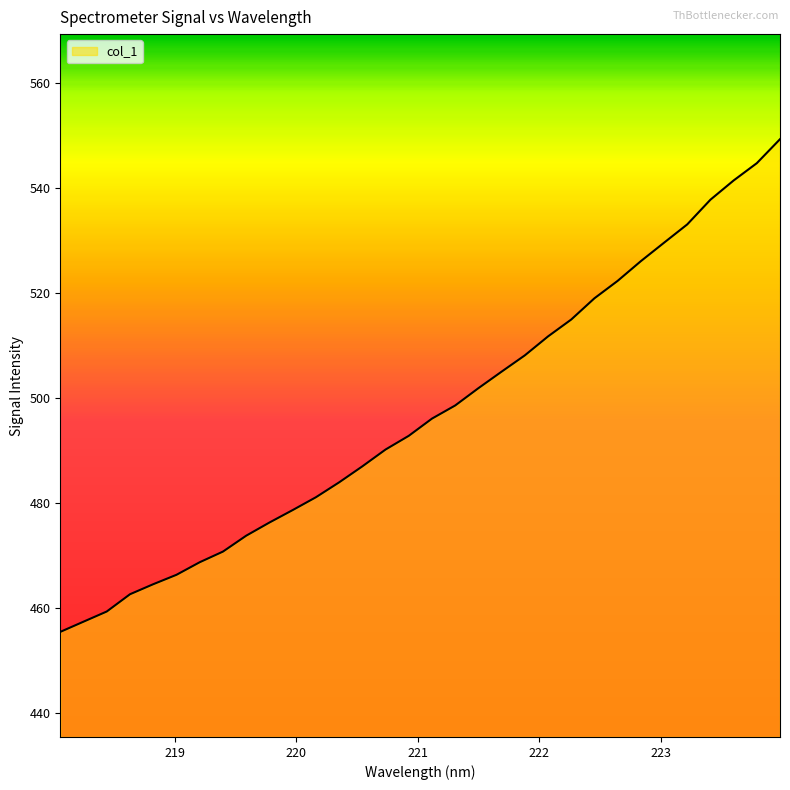

What is the difference between the second highest and second lowest values?

87.3